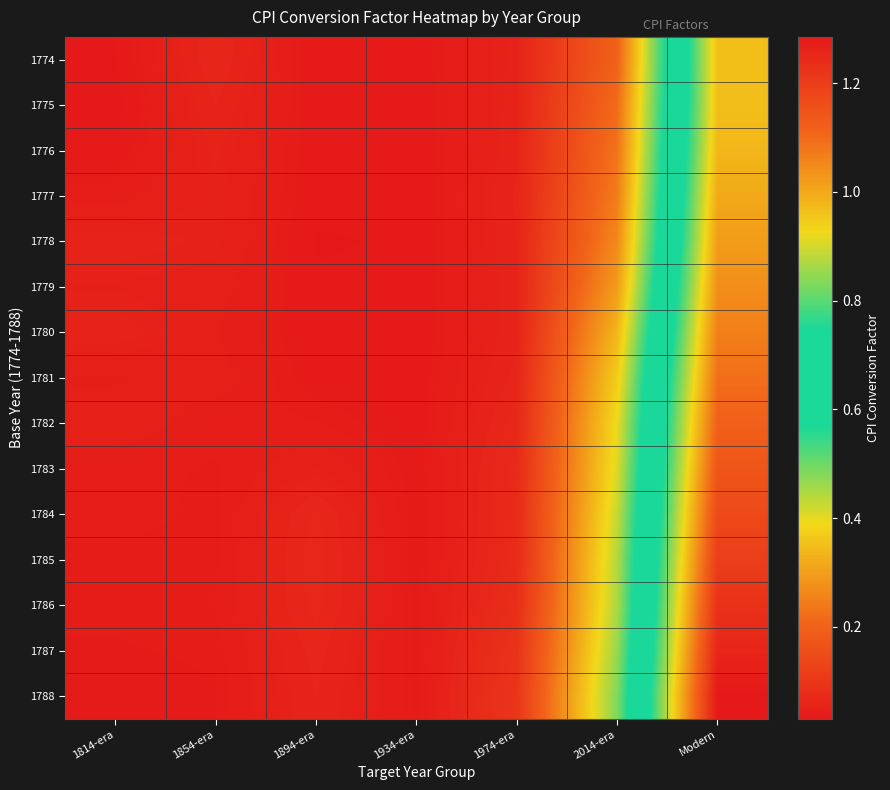

List the series in order of their peak value, lowest first.

1774, 1775, 1776, 1777, 1778, 1779, 1780, 1781, 1782, 1783, 1784, 1785, 1786, 1787, 1788